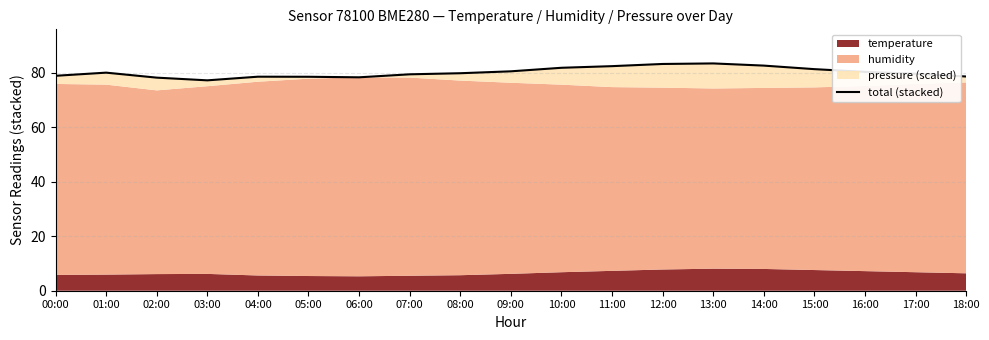

List the labels in order of value, smallest first.

03:00, 02:00, 06:00, 05:00, 04:00, 18:00, 00:00, 07:00, 17:00, 08:00, 01:00, 16:00, 09:00, 15:00, 10:00, 11:00, 14:00, 12:00, 13:00